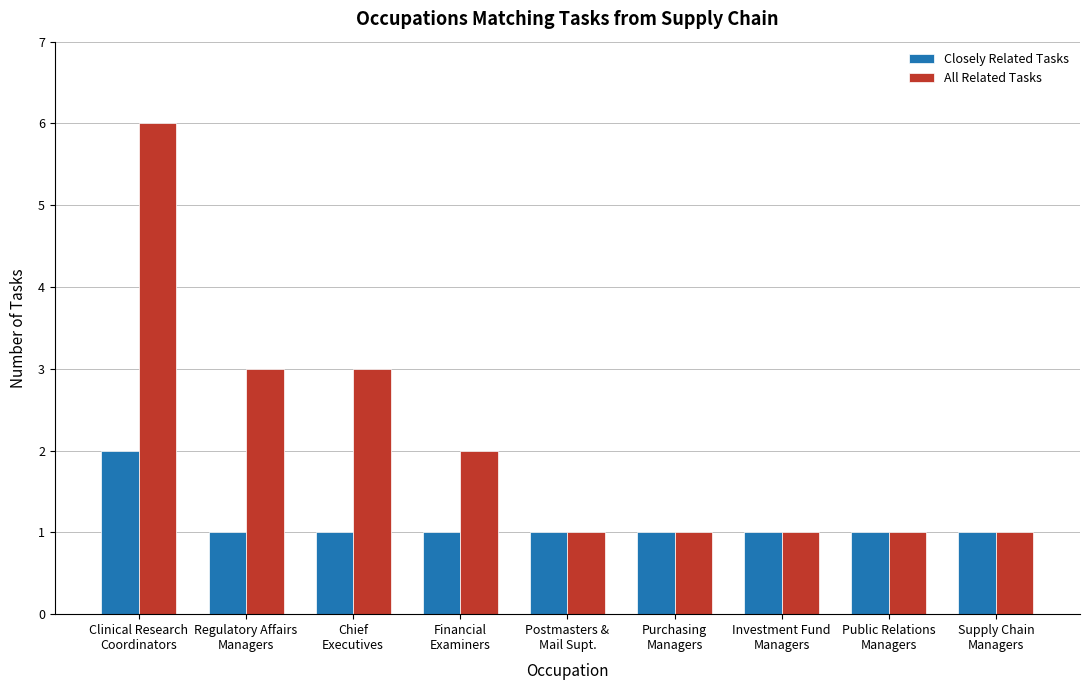

What is the total value across all series at Postmasters &
Mail Supt.?

2